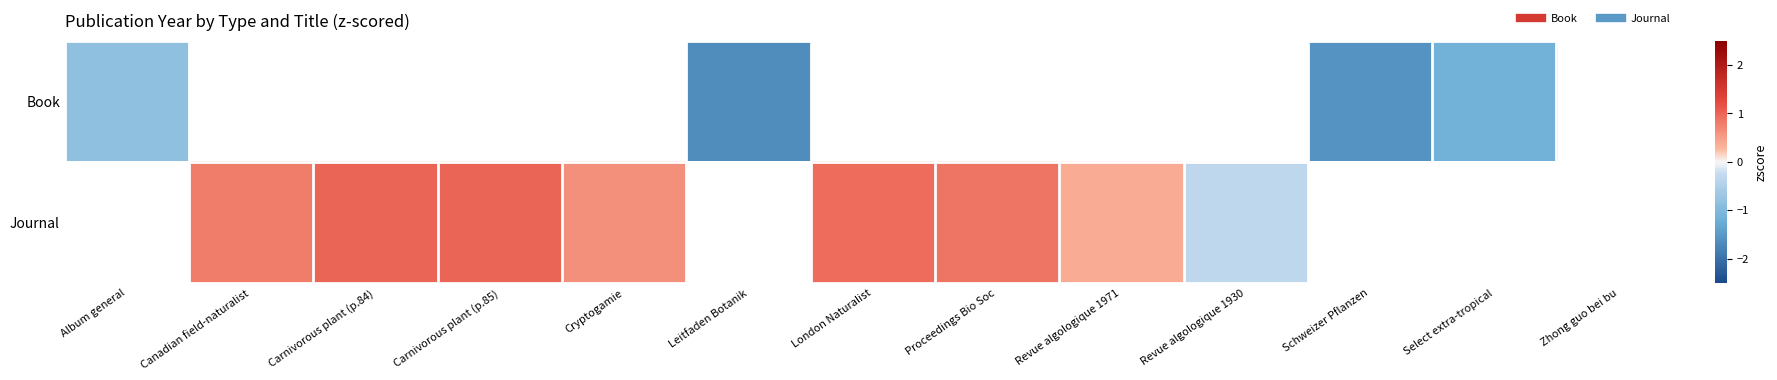

What is the highest value of the Book series?

-0.8